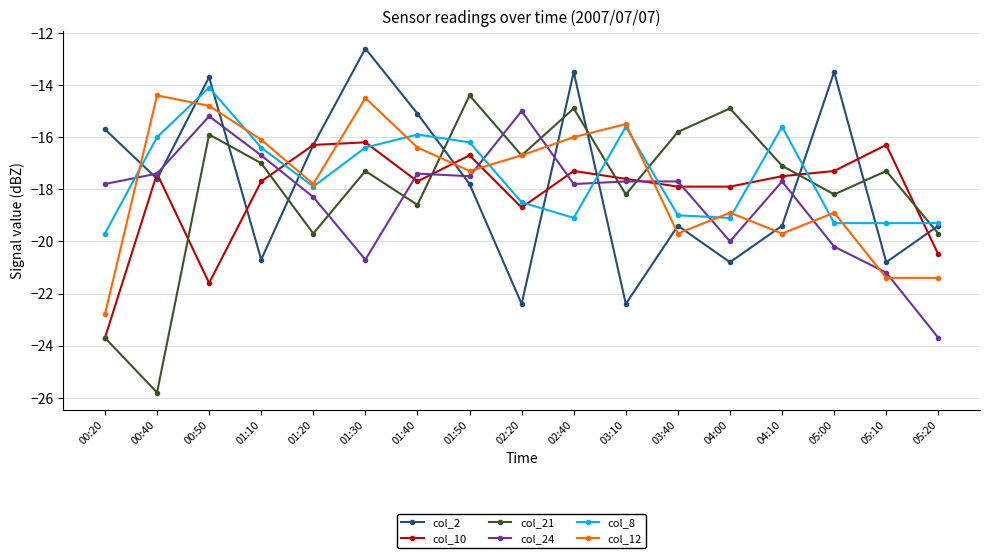

What is the total value across all series at 00:50?

-95.3